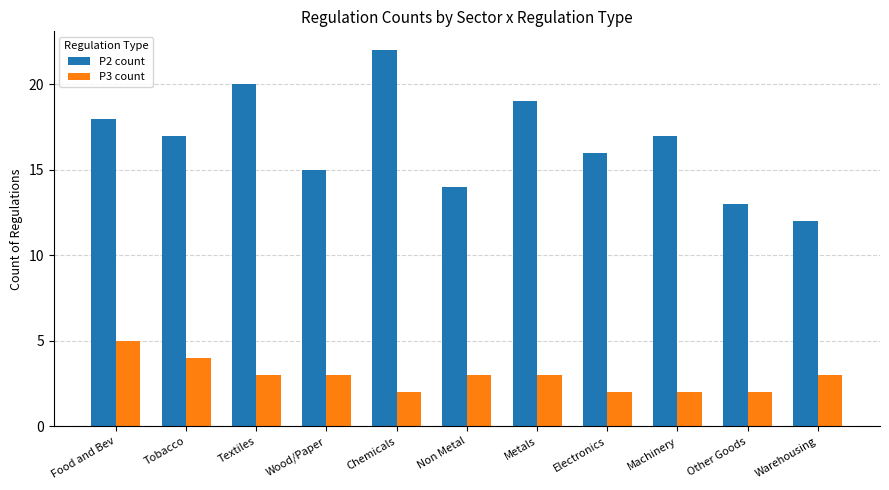

Count the P3 count values in the range 2 to 3.

9